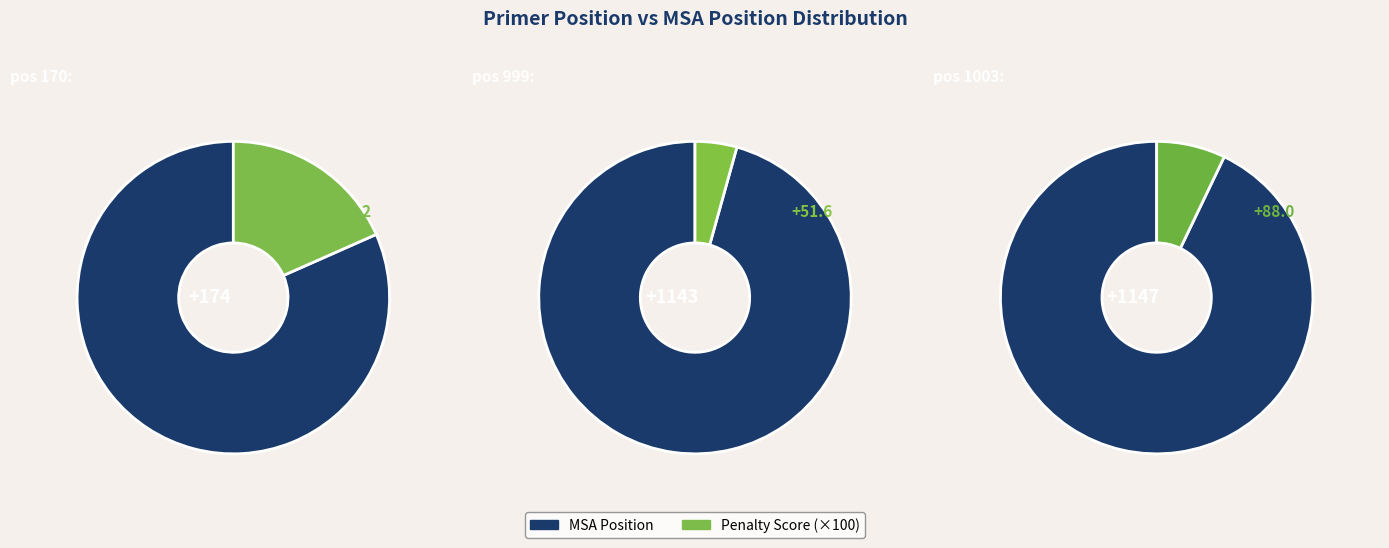

To the nearest percent, what is the difference between the largest and smallest slice percentages?

39%